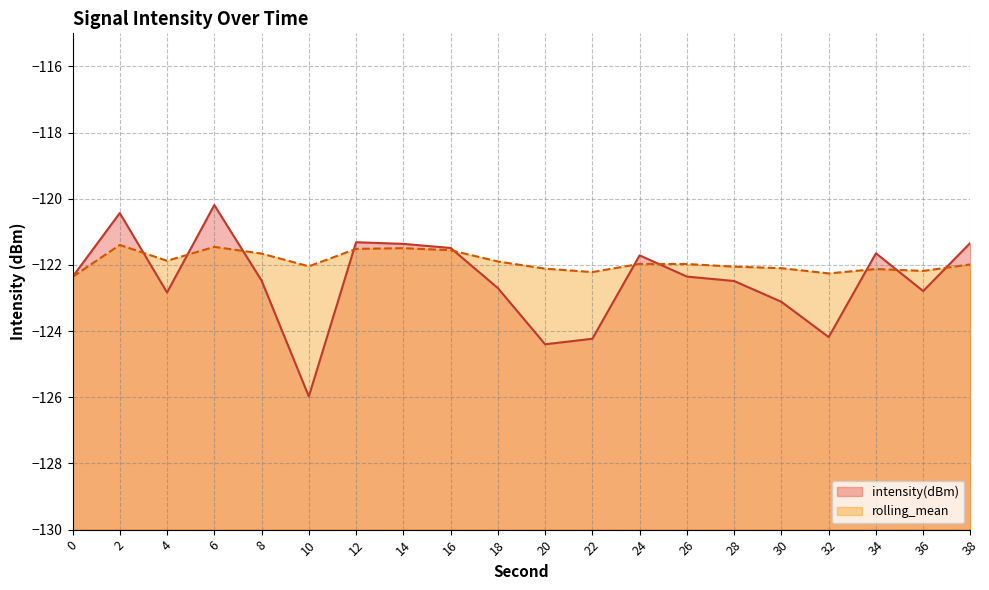

Rank the series by their average value, from lowest to highest.

intensity(dBm), rolling_mean